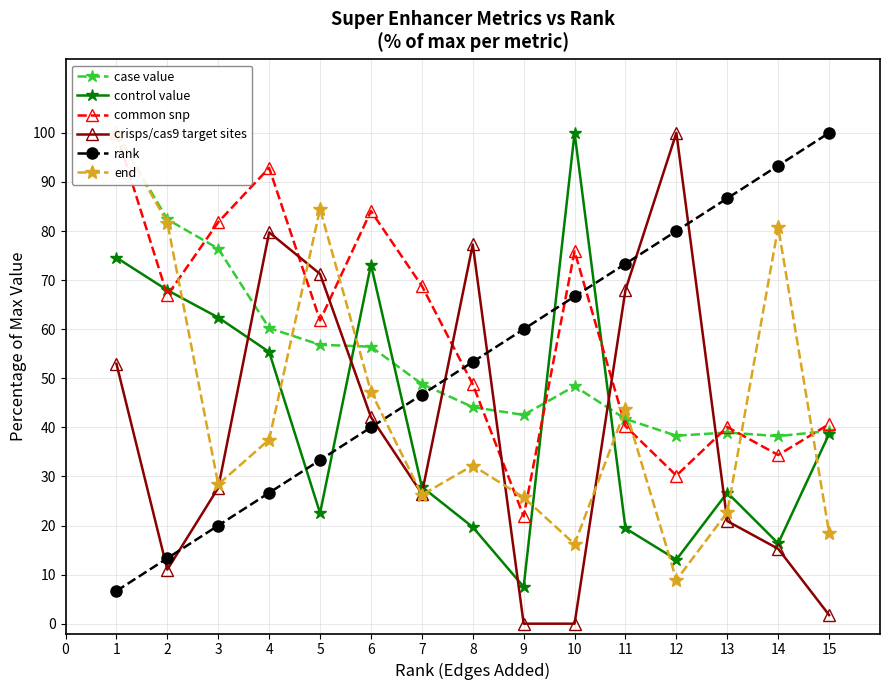

How many lines are shown in the chart?

6